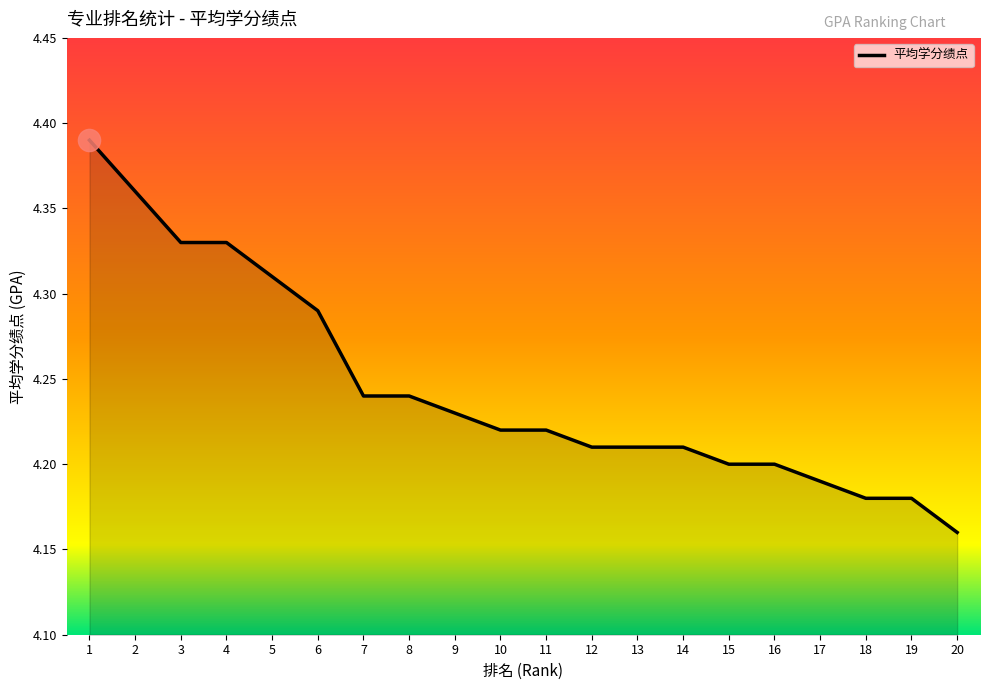

The chart shows a value of 4.2 at 8. True or false?

True